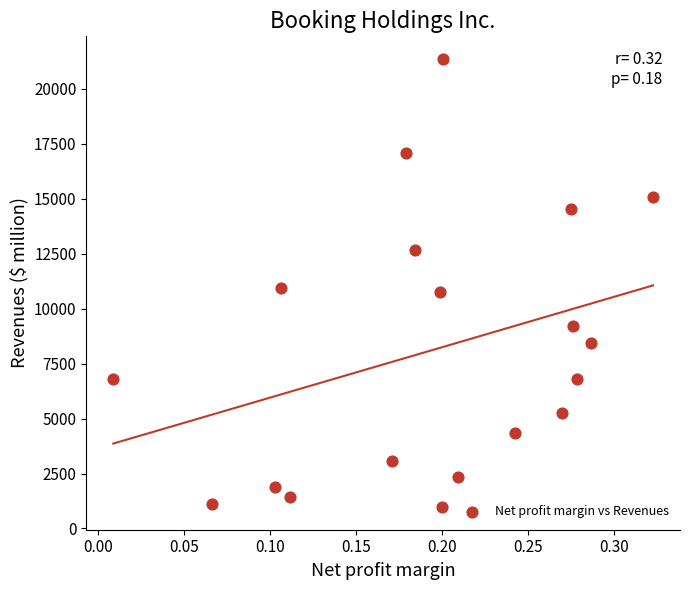

What is the range of Y values (max minus min)?

20402